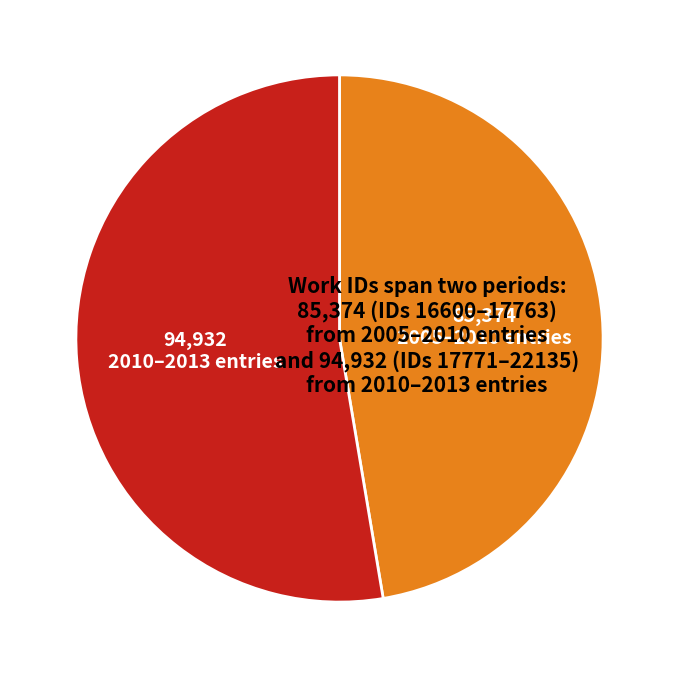

Does any single category account for the majority?

Yes